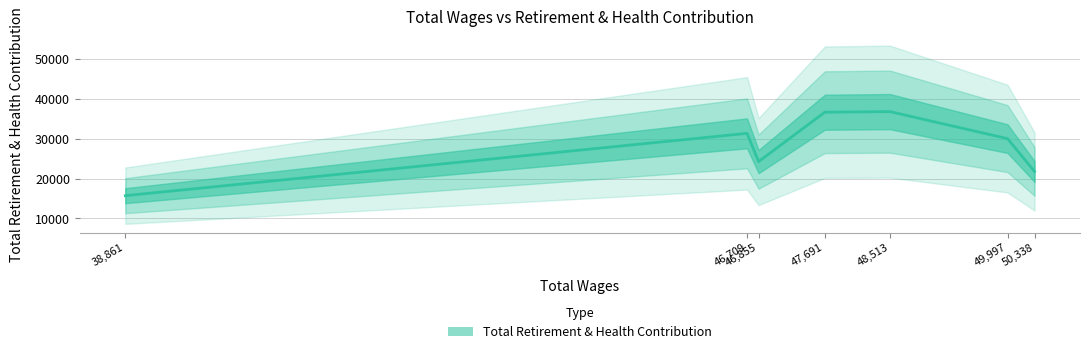

The chart shows a value of 15694 at 38,861. True or false?

True